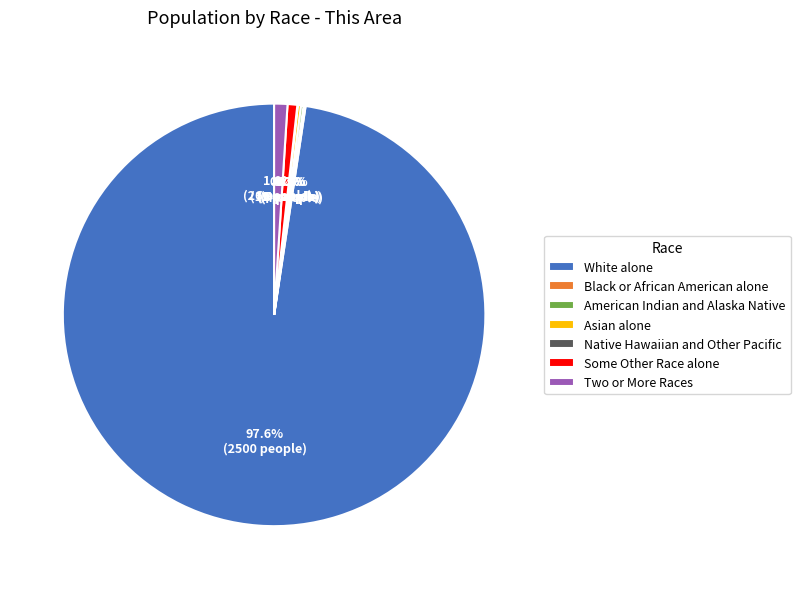

Which category has the biggest portion of the pie?

White alone